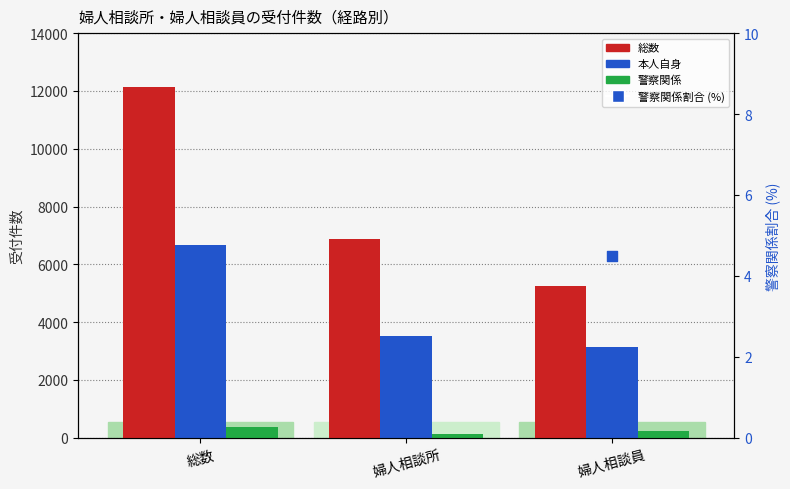

At which category is the sum across all series the highest?

総数